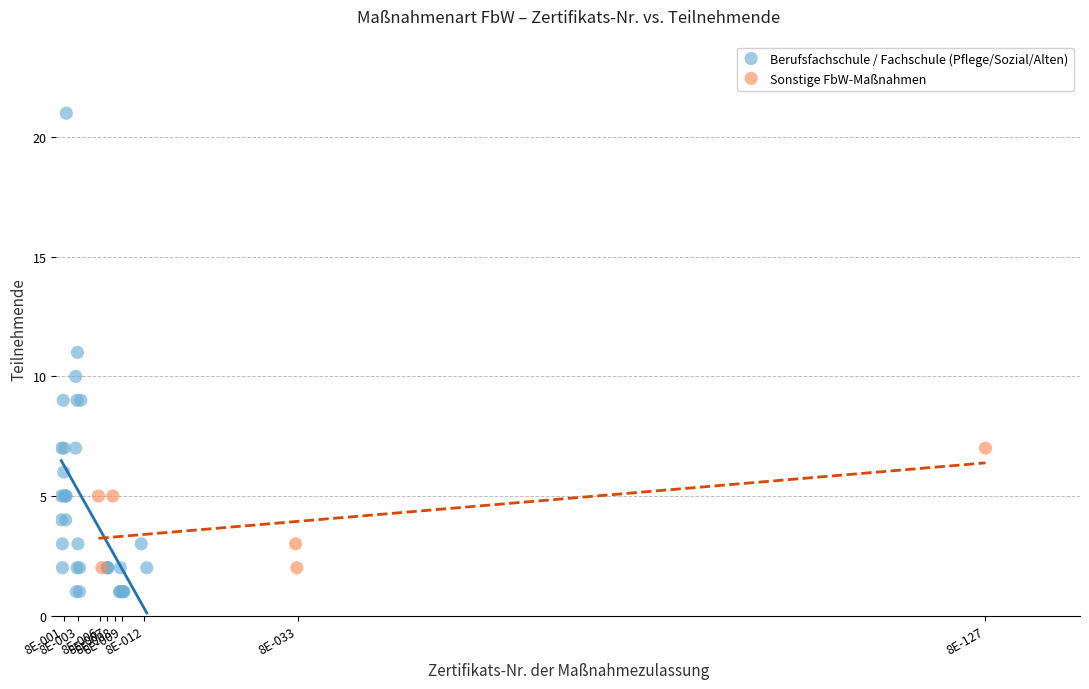

Which series has the largest Y range (max minus min)?

Berufsfachschule / Fachschule (Pflege/Sozial/Alten)